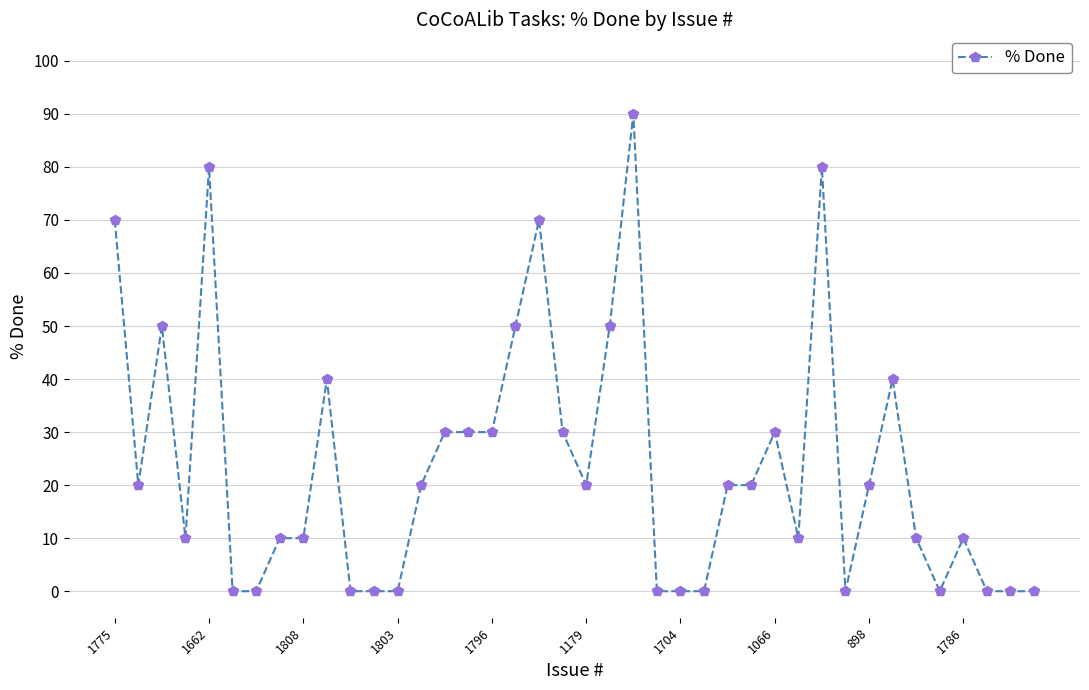

How many categories are shown in the chart?

40